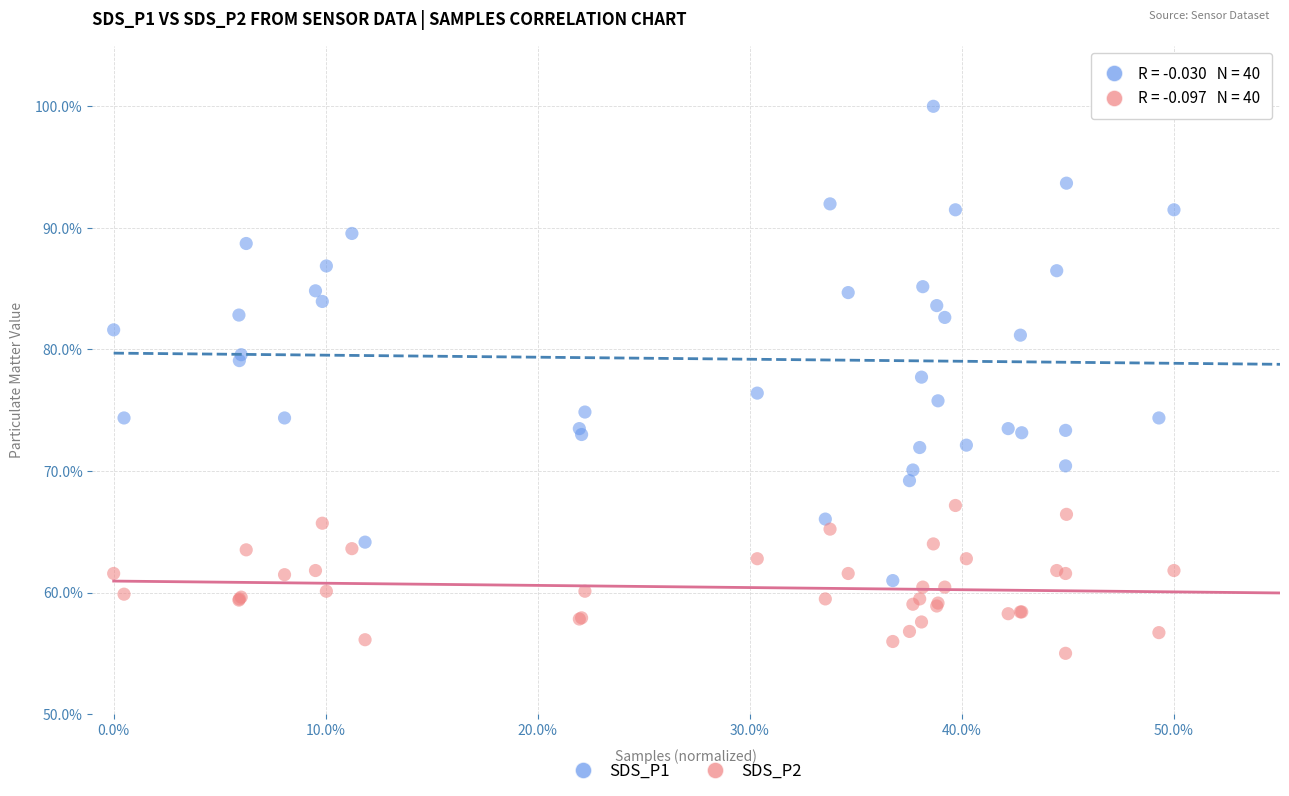

What are all the series names shown in the legend?

SDS_P1, SDS_P2